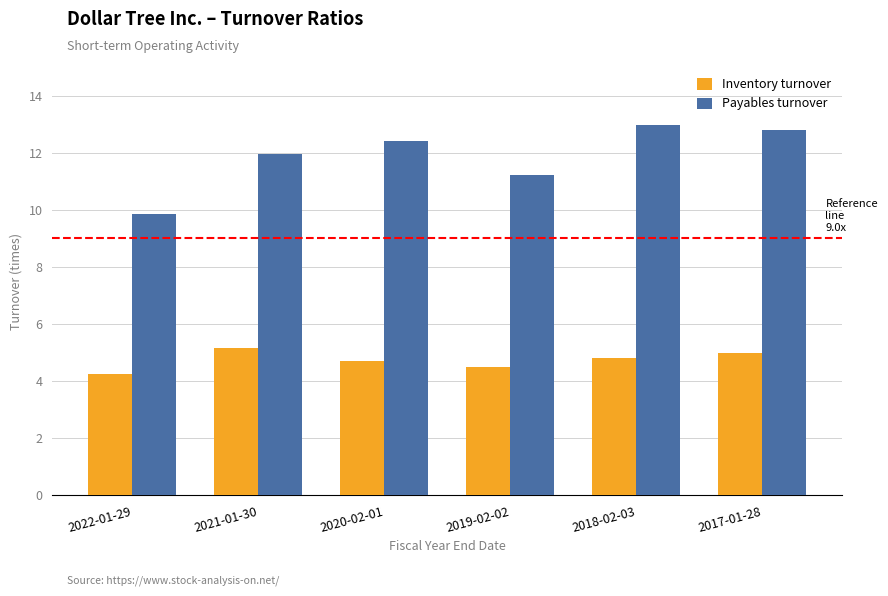

Reading left to right, transcribe all the data shown in this chart.

Inventory turnover: 4.3	5.2	4.7	4.5	4.8	5.0
Payables turnover: 9.9	12.0	12.4	11.2	13.0	12.8